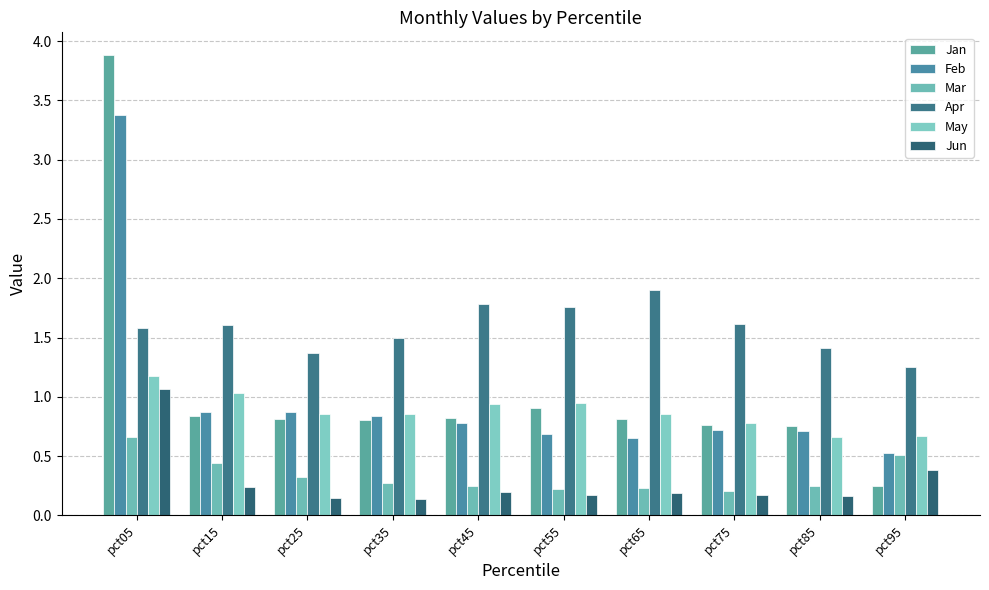

How many Mar values are between 0 and 1?

10